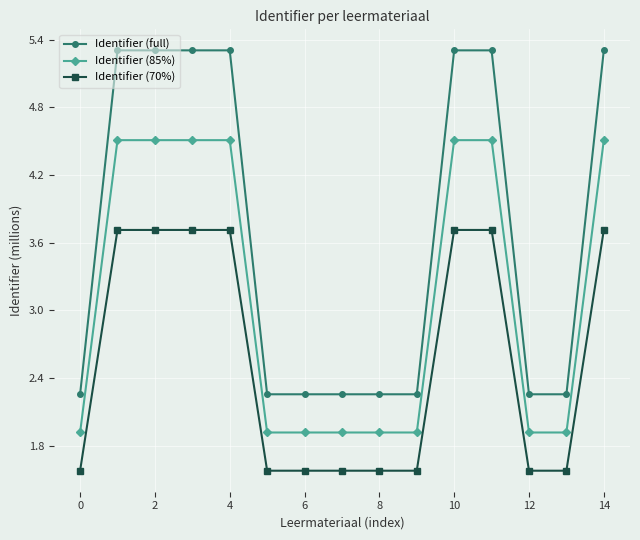

Count the number of data series in this chart.

3